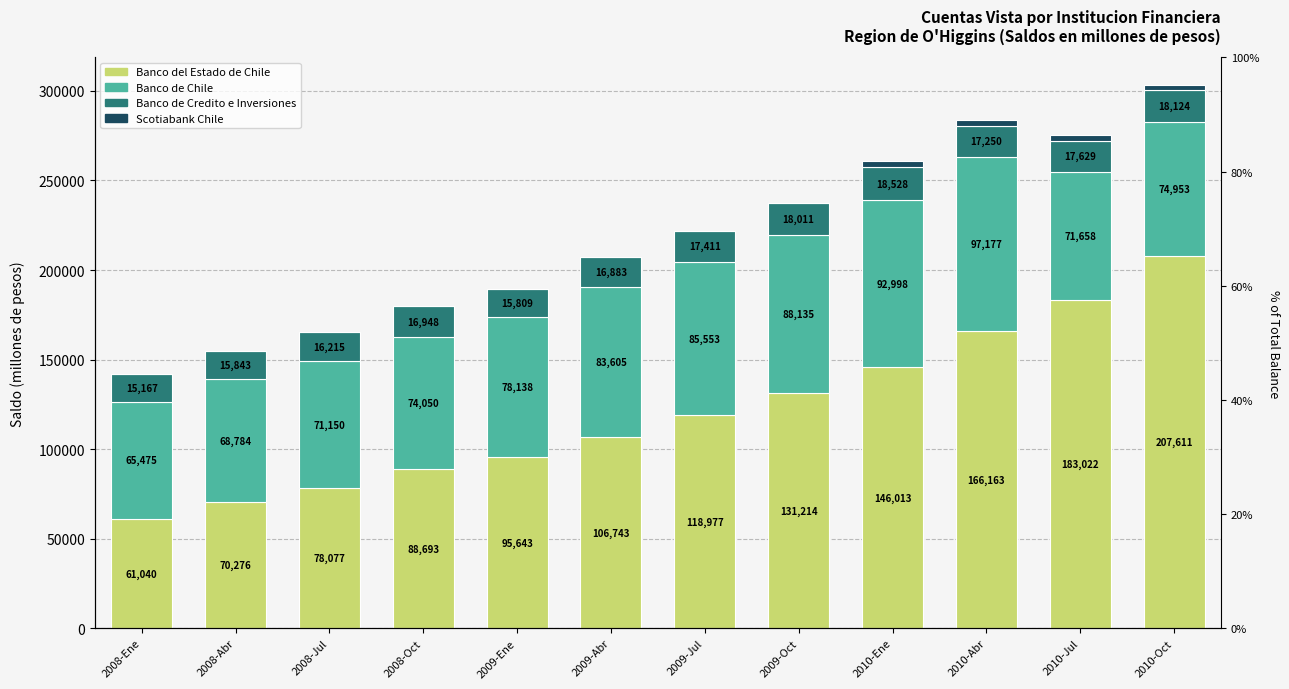

Rank the series by their maximum value, from highest to lowest.

Banco del Estado de Chile, Banco de Chile, Banco de Credito e Inversiones, Scotiabank Chile